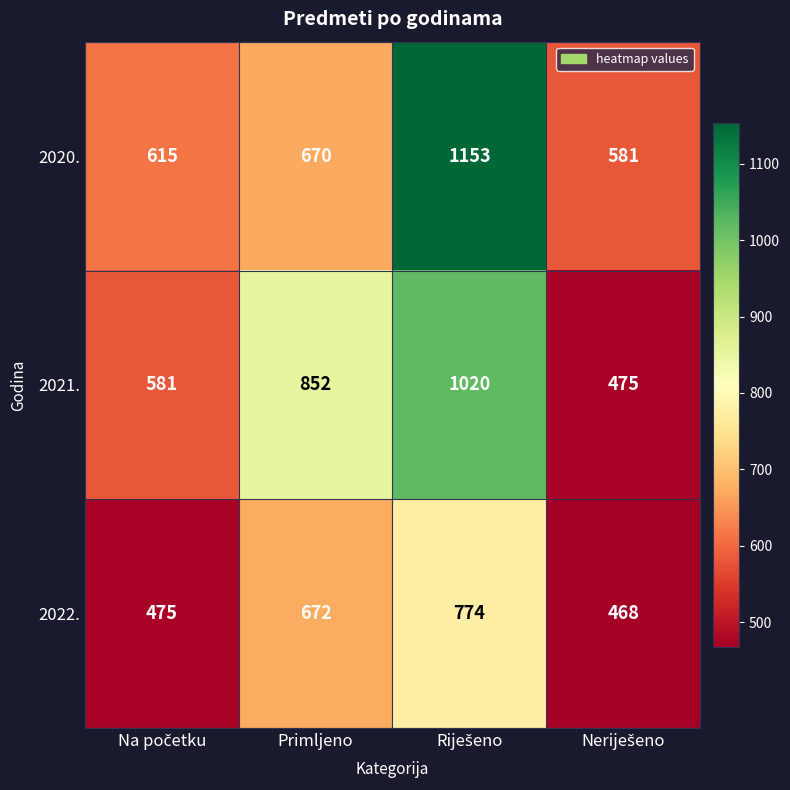

How many series are shown in this chart?

3